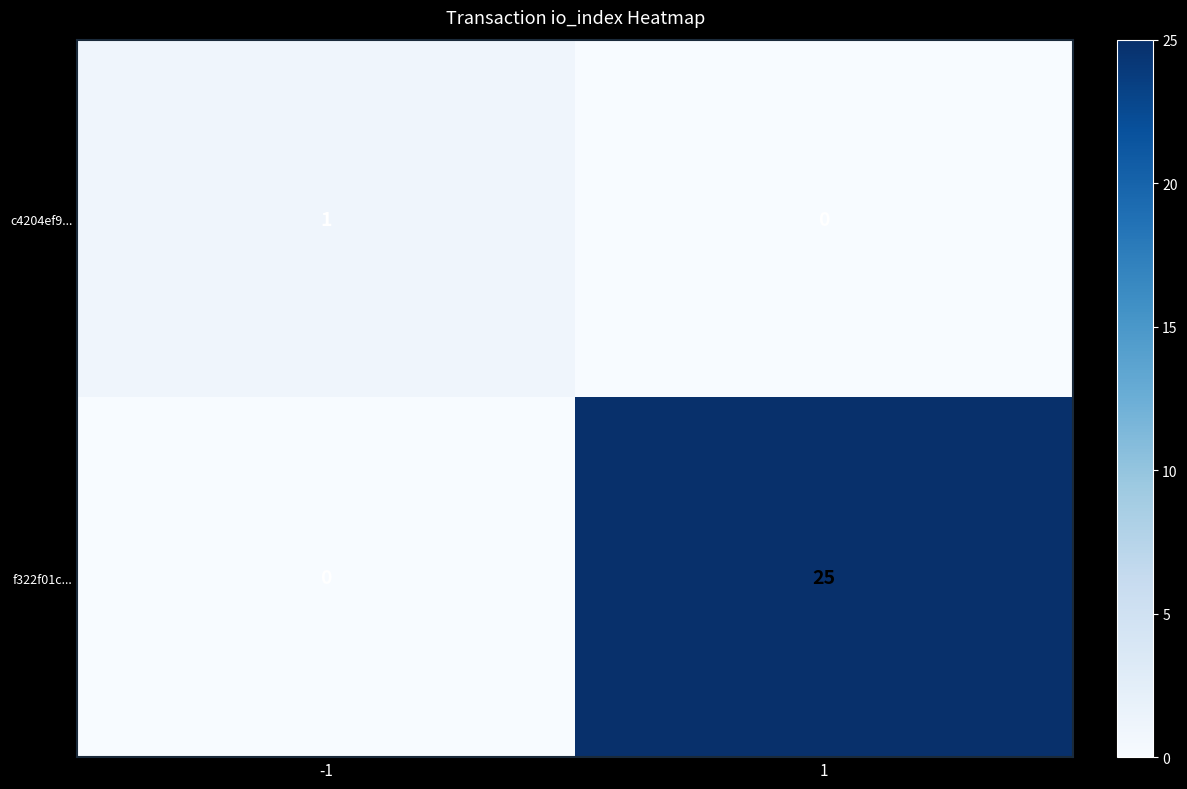

Is it true that f322f01c... equals -17 at -1?

False